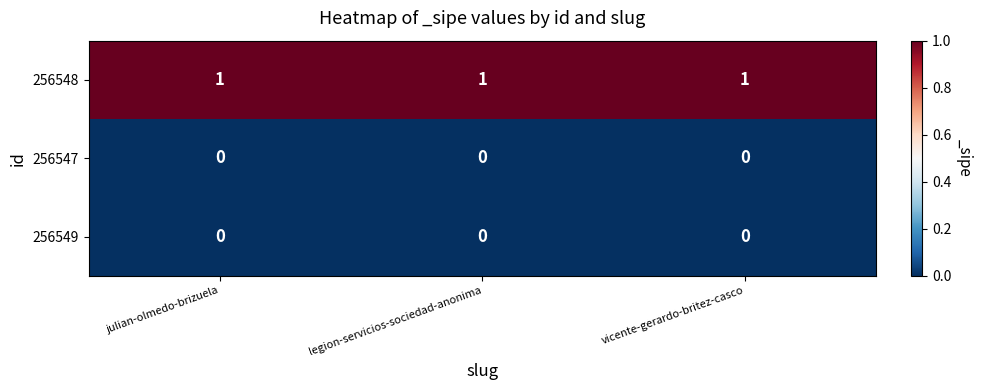

Which series has the largest total across all categories?

256548